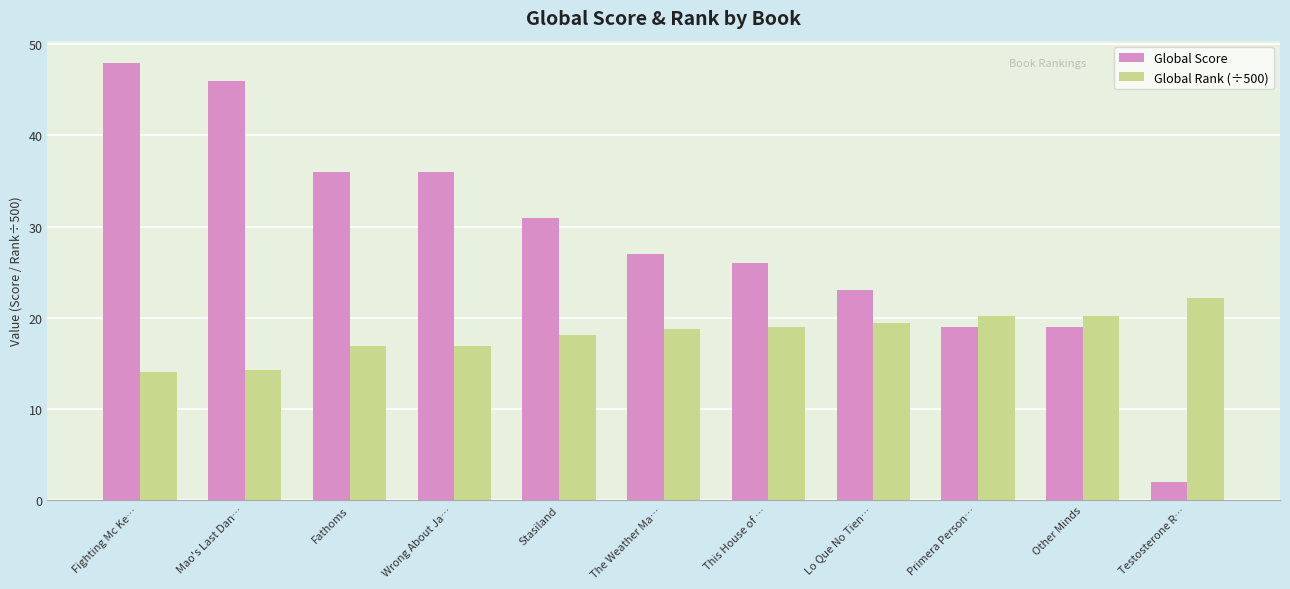

What is the sum of all Global Score values?

313.0